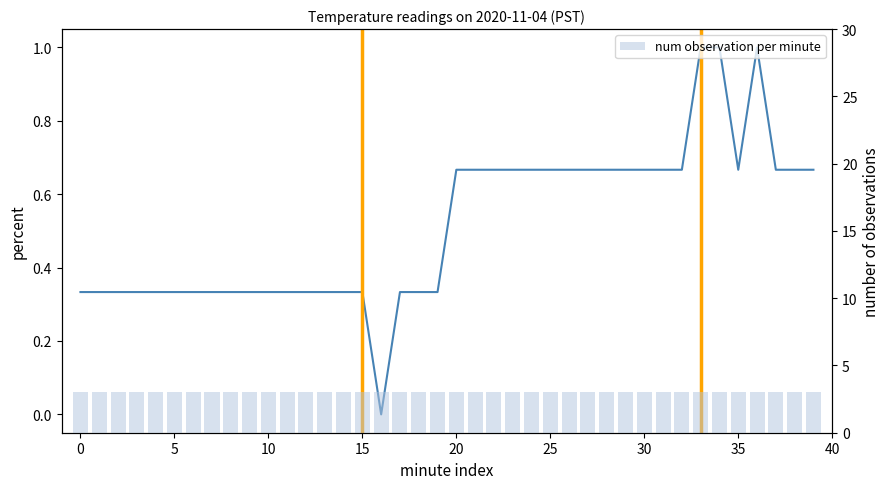

At 16, list the series in order from smallest to largest.

Temperature (normalized), num observation per minute